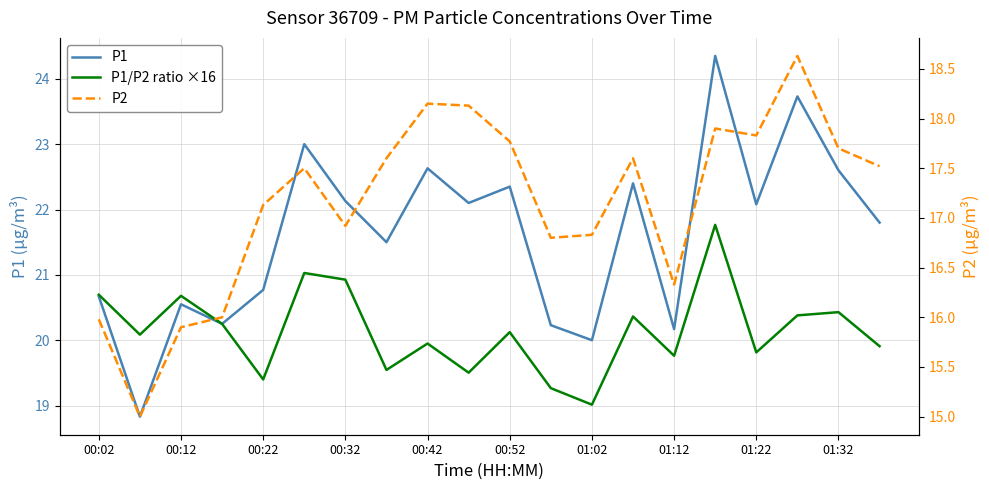

Is it true that P1/P2 ratio ×16 equals 20.4 at 01:32?

True